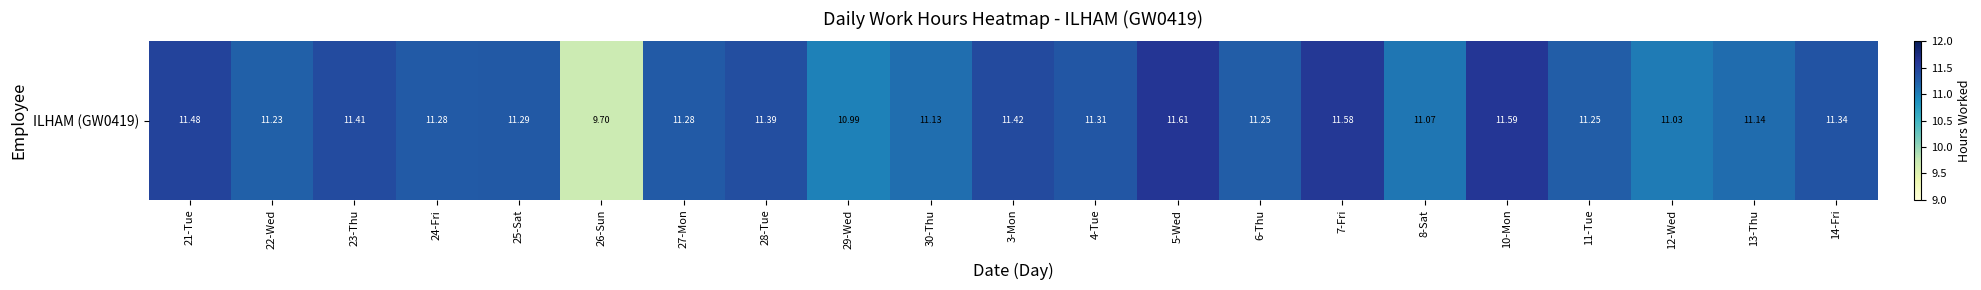

Reading left to right, list all the values displayed in this chart.

21-Tue=11.5	22-Wed=11.2	23-Thu=11.4	24-Fri=11.3	25-Sat=11.3	26-Sun=9.7	27-Mon=11.3	28-Tue=11.4	29-Wed=11.0	30-Thu=11.1	3-Mon=11.4	4-Tue=11.3	5-Wed=11.6	6-Thu=11.2	7-Fri=11.6	8-Sat=11.1	10-Mon=11.6	11-Tue=11.2	12-Wed=11.0	13-Thu=11.1	14-Fri=11.3